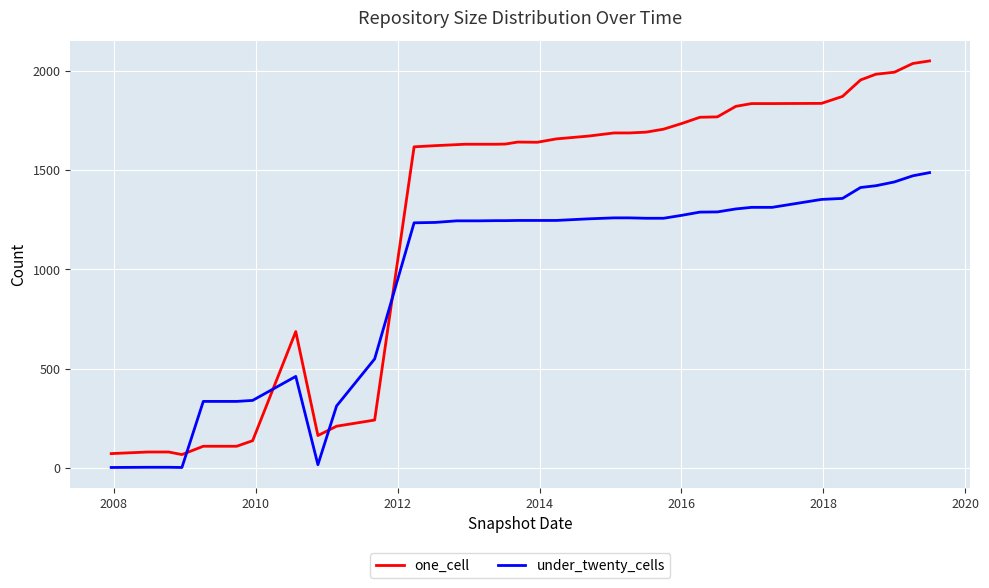

How many values in the under_twenty_cells series exceed 1247?

18